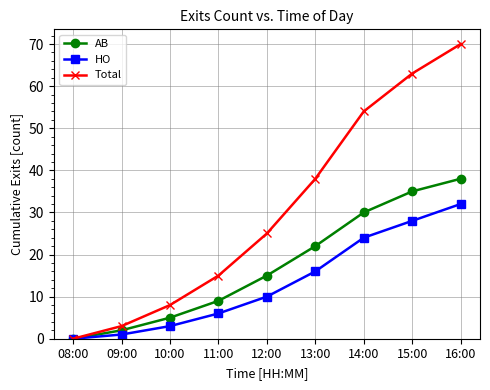

What is the sum of all AB values?

156